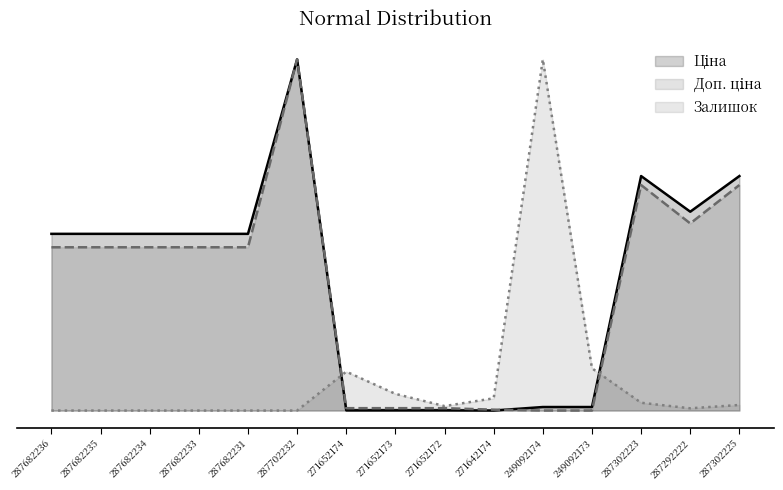

At which category does the chart reach its minimum across all series?

271642174